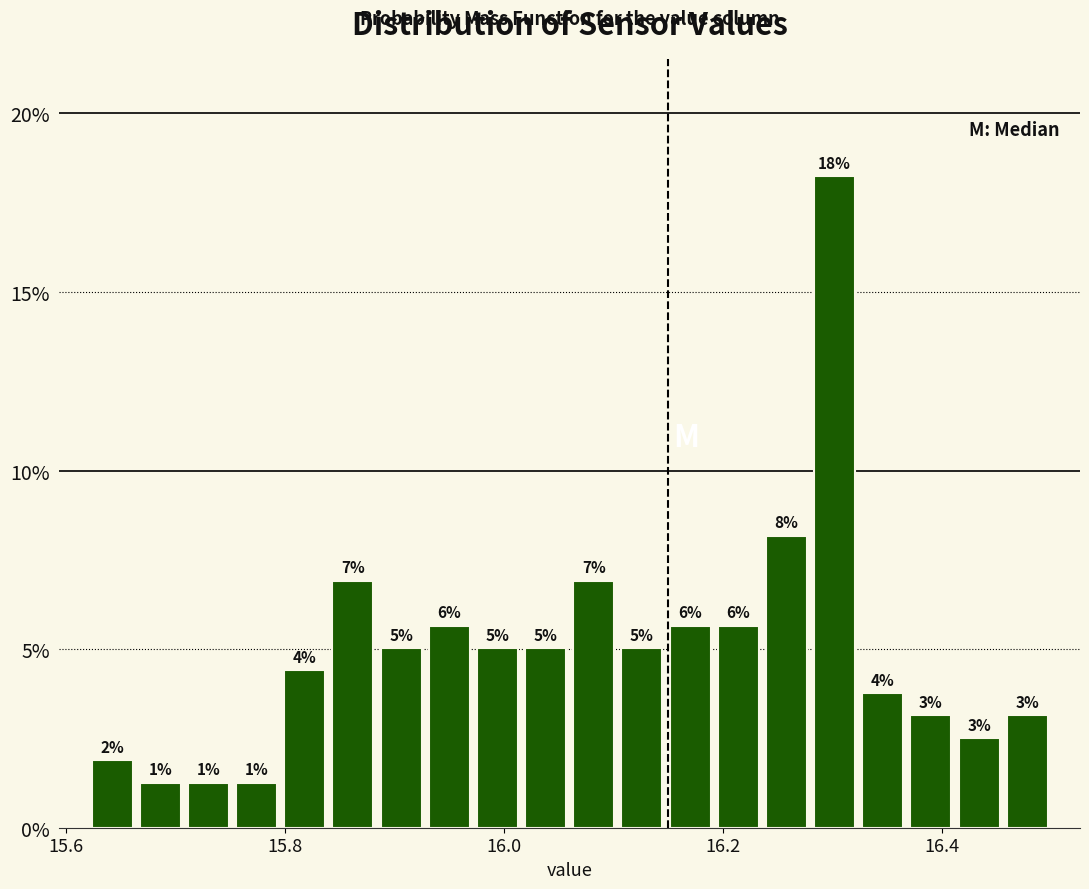

Read against the x-axis, roughly where is the centre of the tallest bar?

16.30